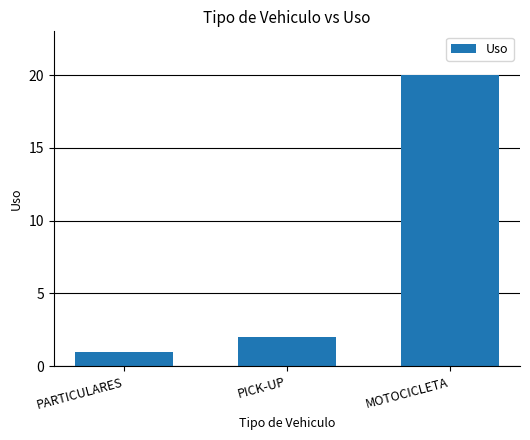

Is it true that the value at MOTOCICLETA is 30?

False